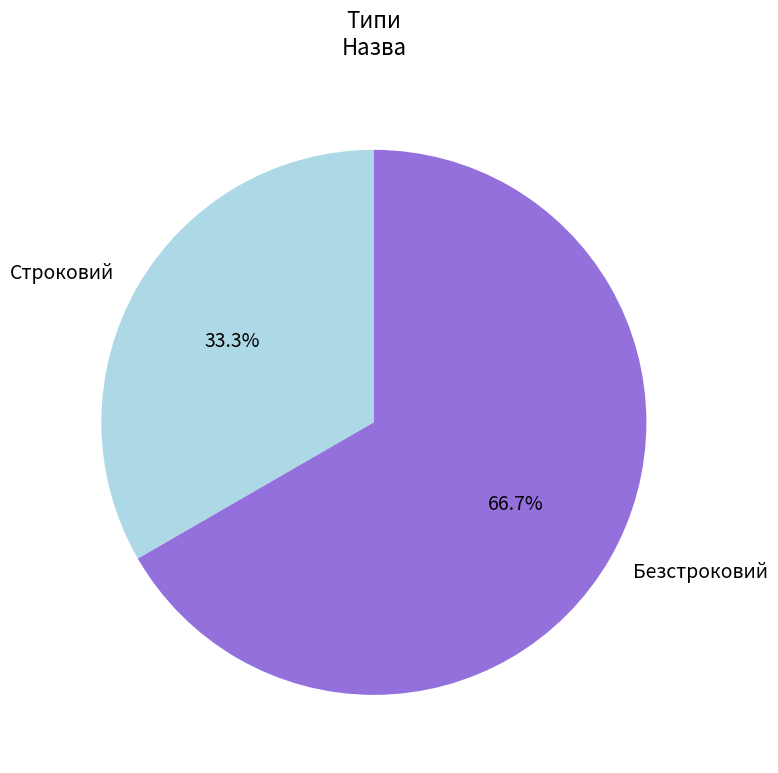

To the nearest percent, what portion does Строковий represent?

33%